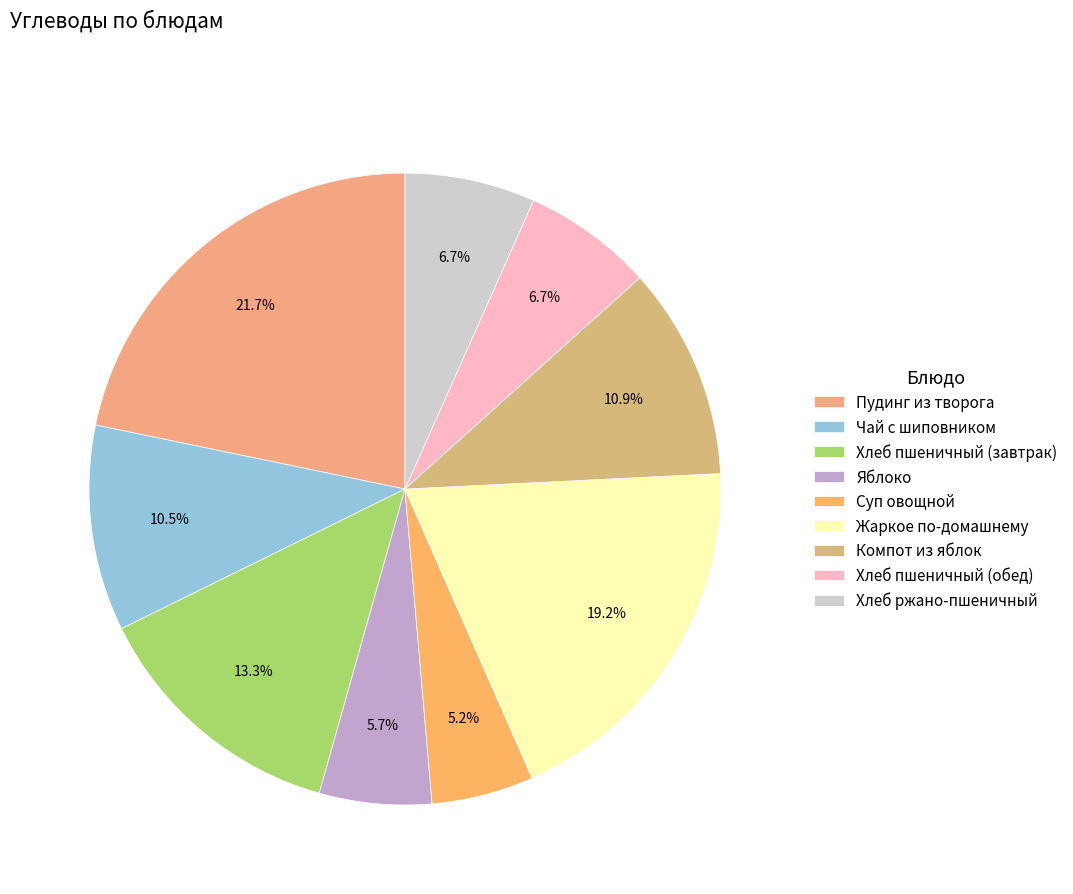

The Чай с шиповником slice represents 5% of the pie. True or false?

False